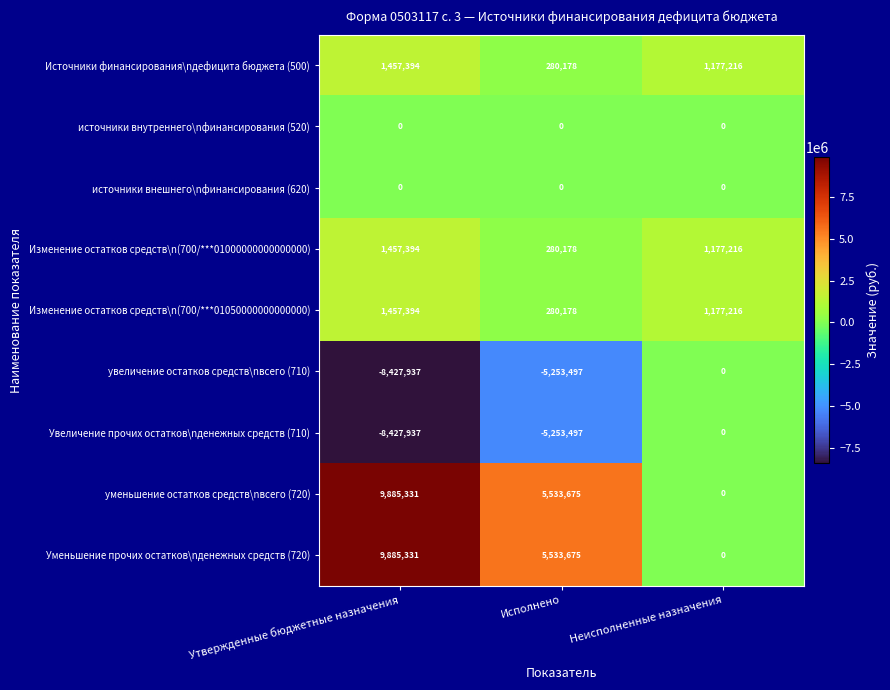

Reading right to left, list all the values displayed in this chart.

Источники финансирования\nдефицита бюджета (500): Неисполненные назначения=1177216	Исполнено=280178	Утвержденные бюджетные назначения=1457394
источники внутреннего\nфинансирования (520): Неисполненные назначения=0	Исполнено=0	Утвержденные бюджетные назначения=0
источники внешнего\nфинансирования (620): Неисполненные назначения=0	Исполнено=0	Утвержденные бюджетные назначения=0
Изменение остатков средств\n(700/***01000000000000000): Неисполненные назначения=1177216	Исполнено=280178	Утвержденные бюджетные назначения=1457394
Изменение остатков средств\n(700/***01050000000000000): Неисполненные назначения=1177216	Исполнено=280178	Утвержденные бюджетные назначения=1457394
увеличение остатков средств\nвсего (710): Неисполненные назначения=0	Исполнено=-5253497	Утвержденные бюджетные назначения=-8427937
Увеличение прочих остатков\nденежных средств (710): Неисполненные назначения=0	Исполнено=-5253497	Утвержденные бюджетные назначения=-8427937
уменьшение остатков средств\nвсего (720): Неисполненные назначения=0	Исполнено=5533675	Утвержденные бюджетные назначения=9885331
Уменьшение прочих остатков\nденежных средств (720): Неисполненные назначения=0	Исполнено=5533675	Утвержденные бюджетные назначения=9885331